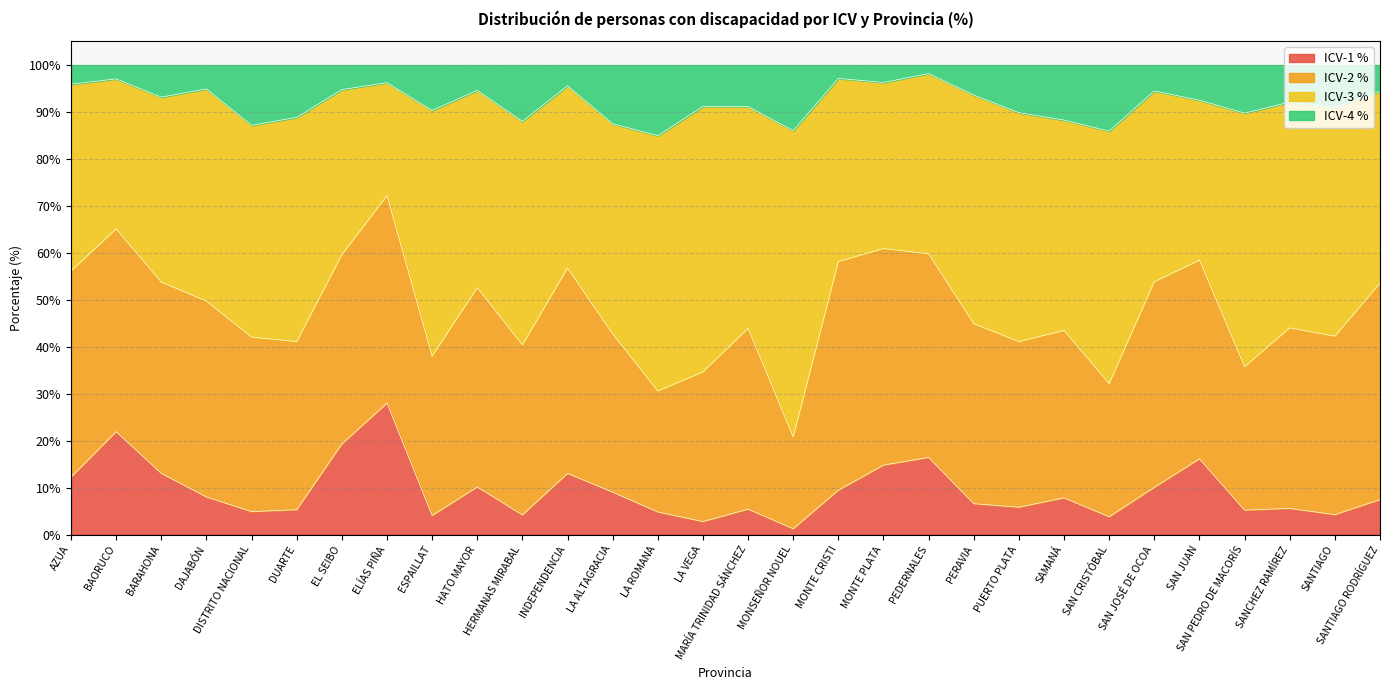

The value of ICV-1 % at PERAVIA is 3.4. True or false?

False